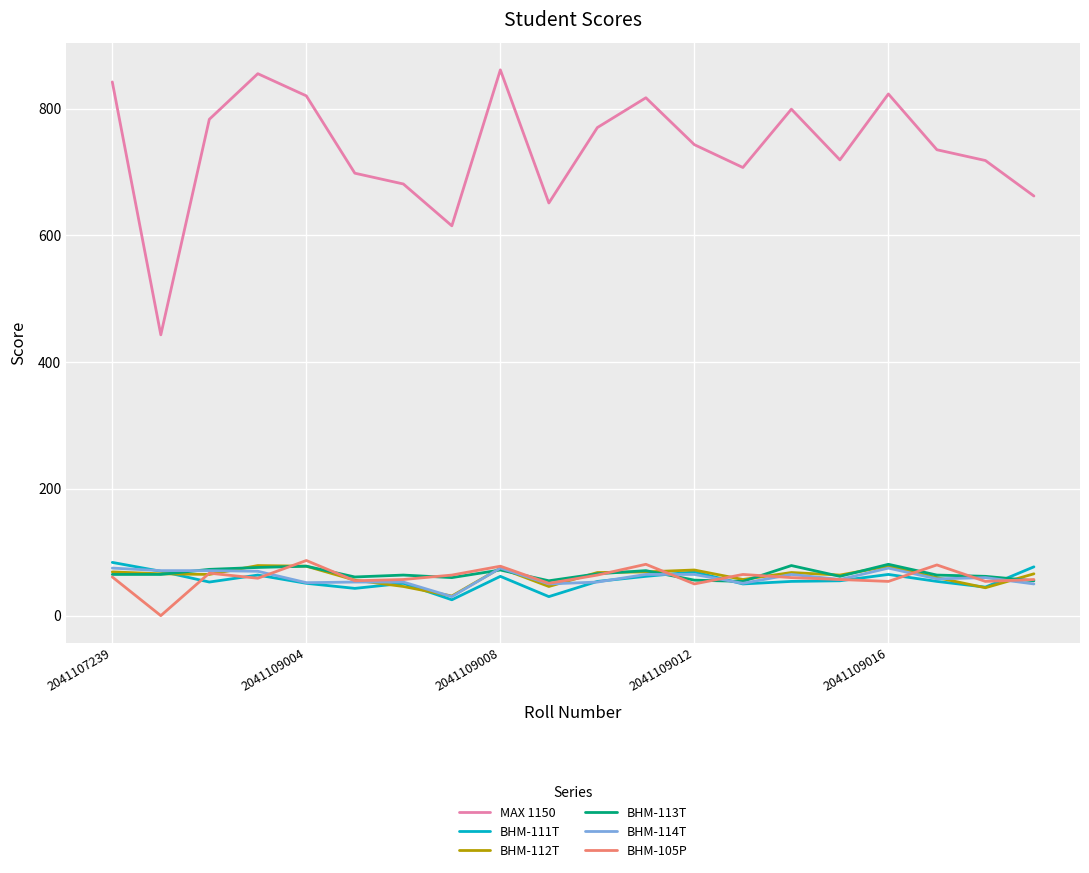

Which series has the largest total across all categories?

MAX 1150